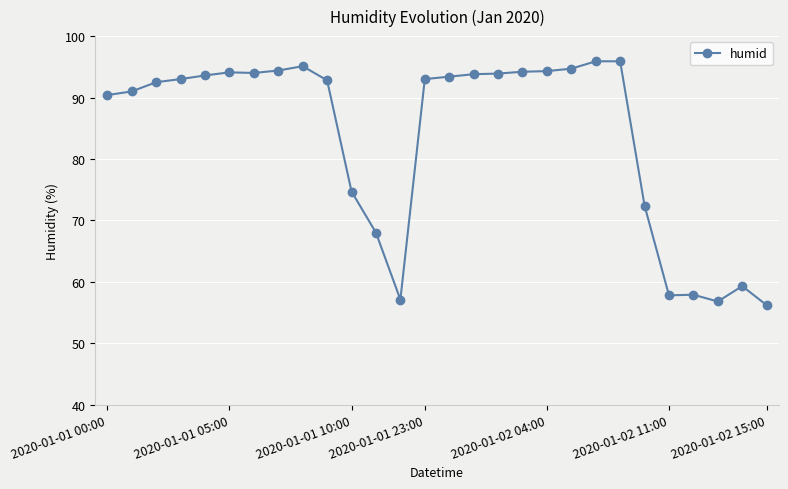

True or false: there are more than 0 points higher than both neighbors.

True